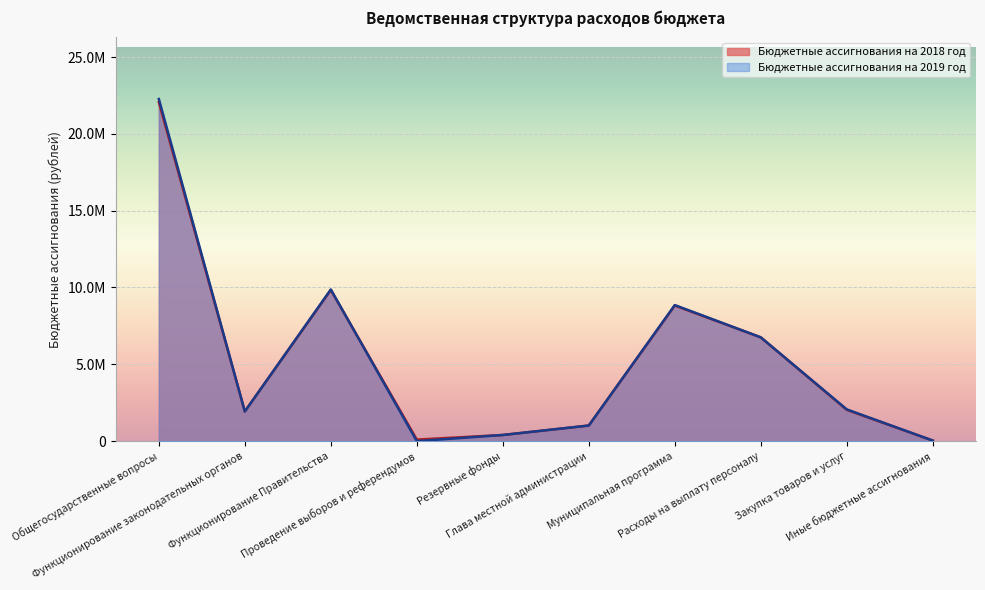

What is the total value across all series at Расходы на выплату персоналу?

13508404